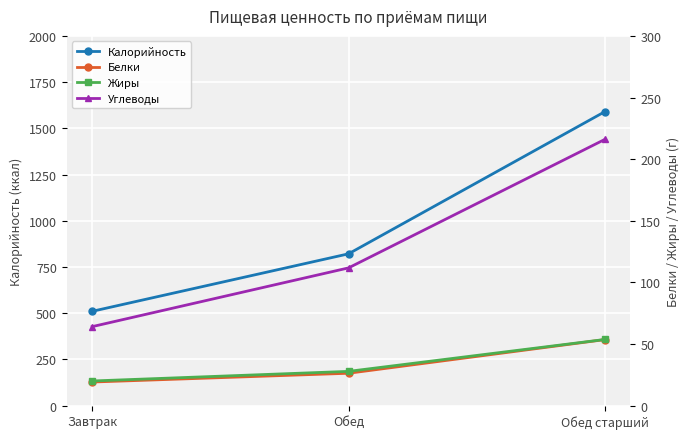

Reading left to right, transcribe all the data shown in this chart.

Калорийность: 510.0	821.0	1590.0
Белки: 19.1	26.2	53.5
Жиры: 20.0	27.8	53.6
Углеводы: 64.1	111.7	216.0